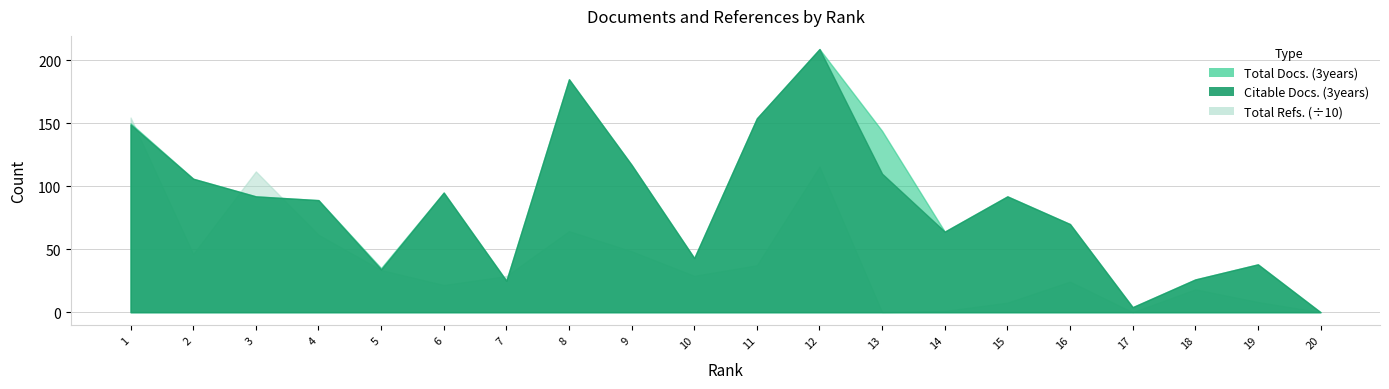

Rank the categories by Total Docs. (3years) value from lowest to highest.

20, 17, 7, 18, 5, 19, 10, 14, 16, 4, 3, 15, 6, 2, 9, 13, 1, 11, 8, 12